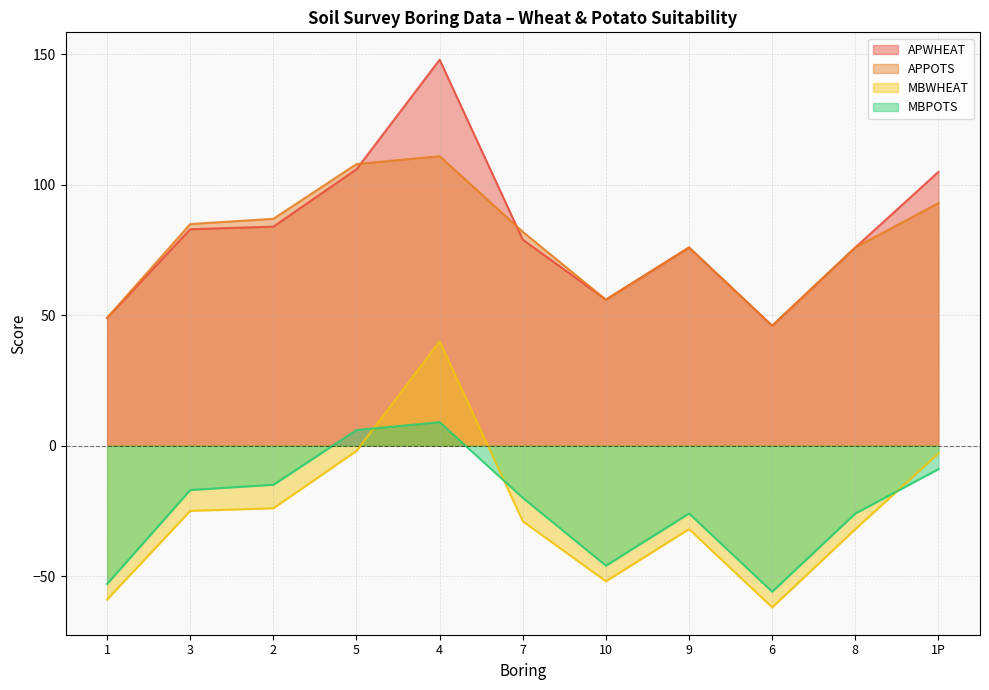

What is the value of the MBPOTS point at the 1st from the left?

-53